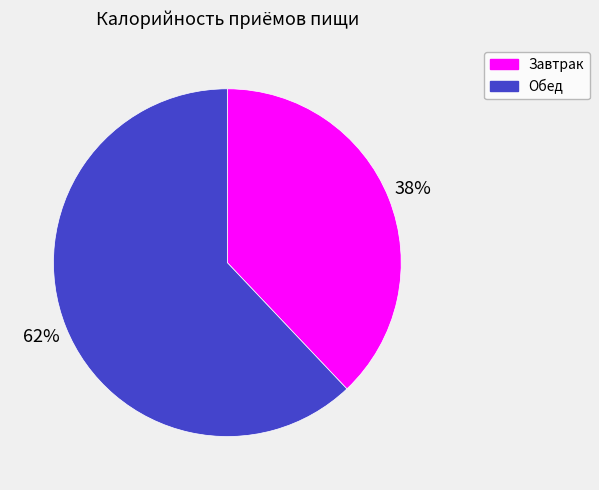

To the nearest percent, what portion does Завтрак represent?

38%